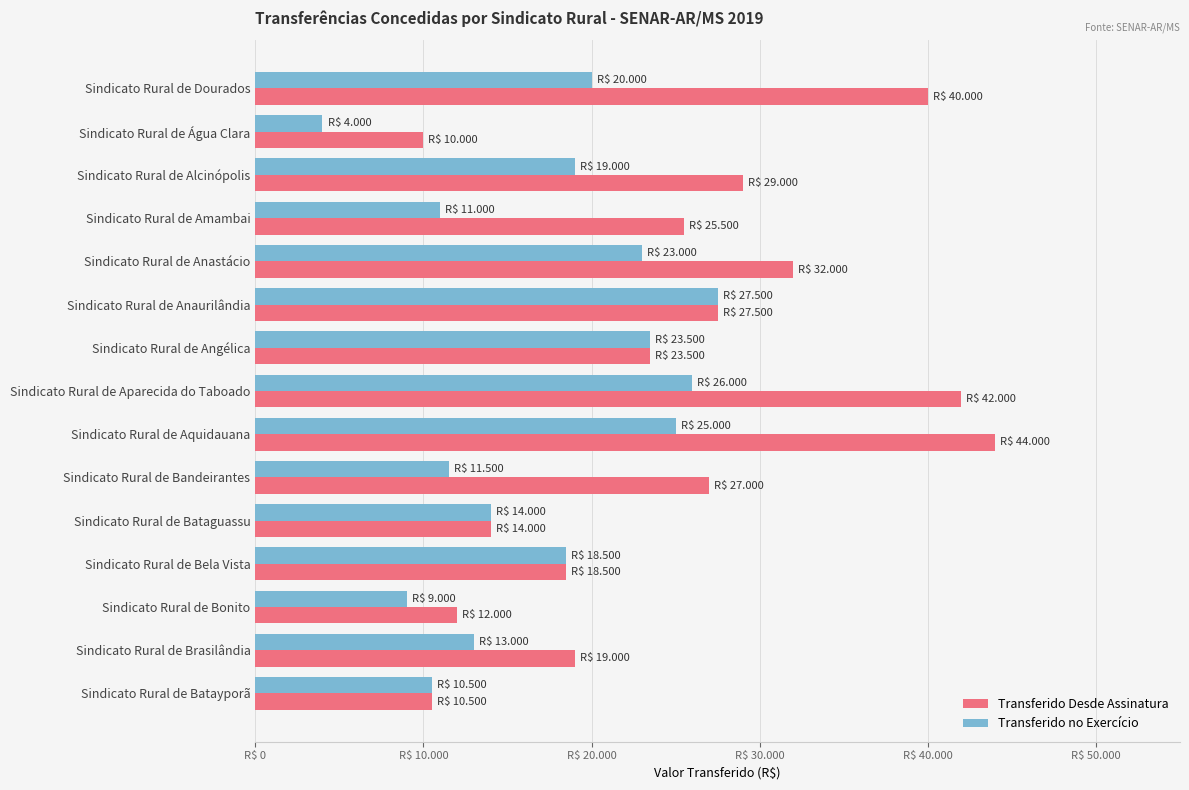

What is the difference between the second highest and minimum values in the Transferido no Exercício series?

22000